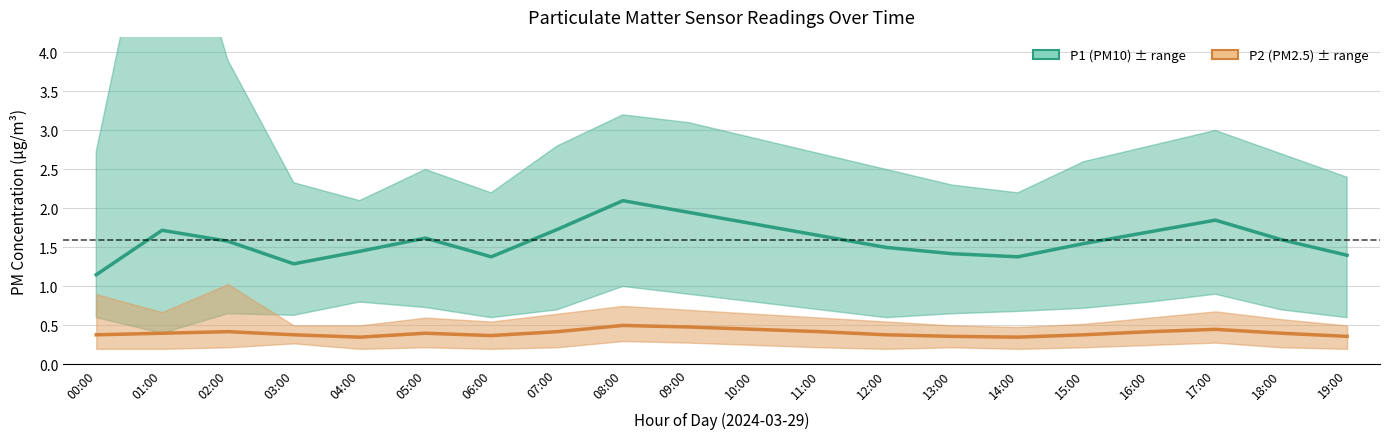

Which category has the lowest value in the P2 (PM2.5) series?

04:00